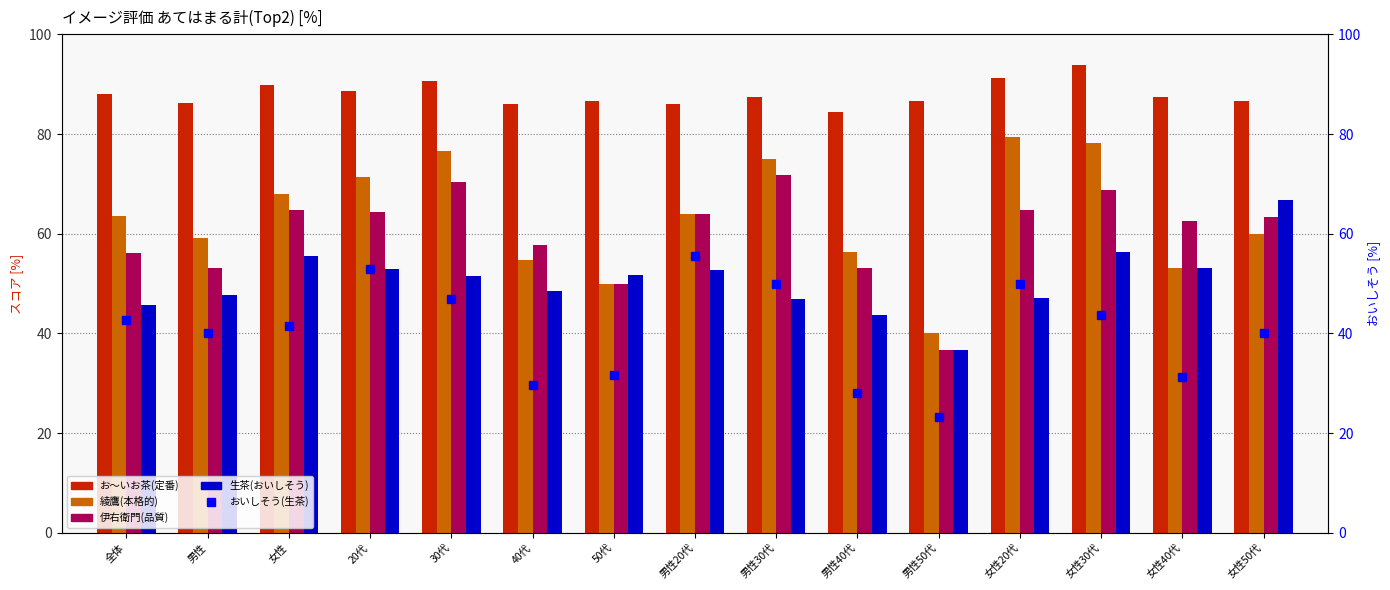

Which series has the largest total across all categories?

お～いお茶(定番)